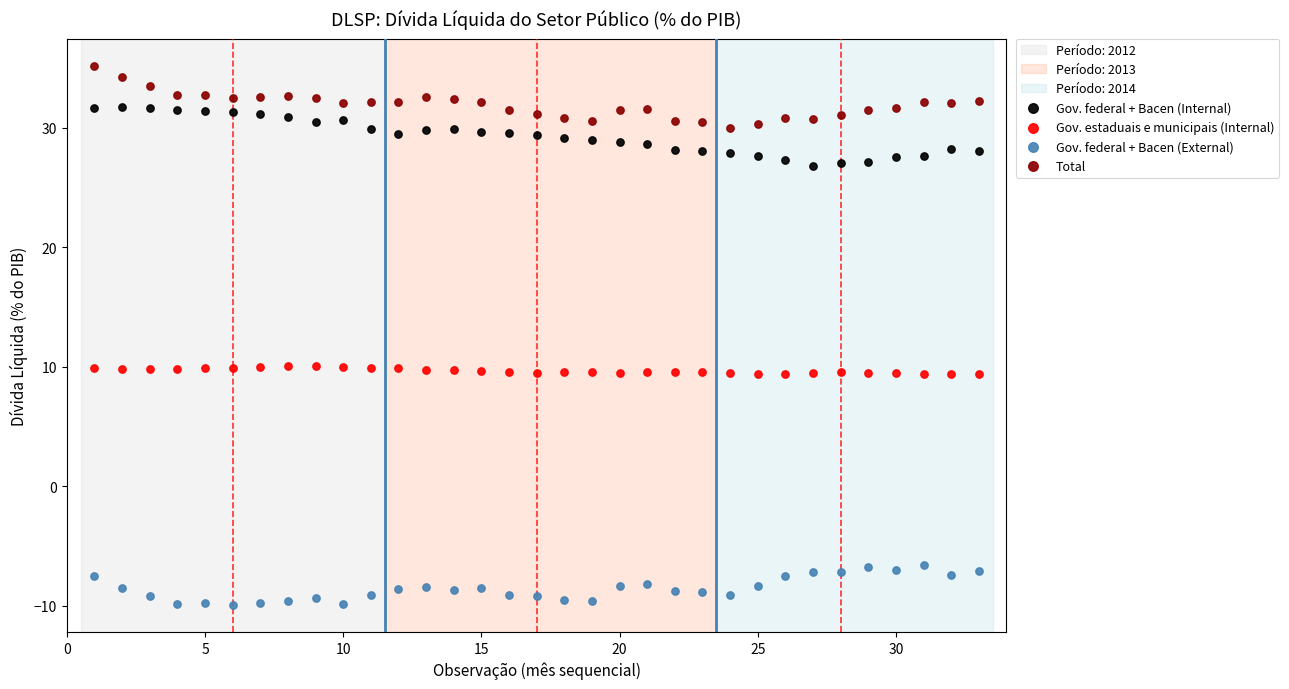

Which series reaches the minimum Y coordinate?

Gov. federal + Bacen (External)